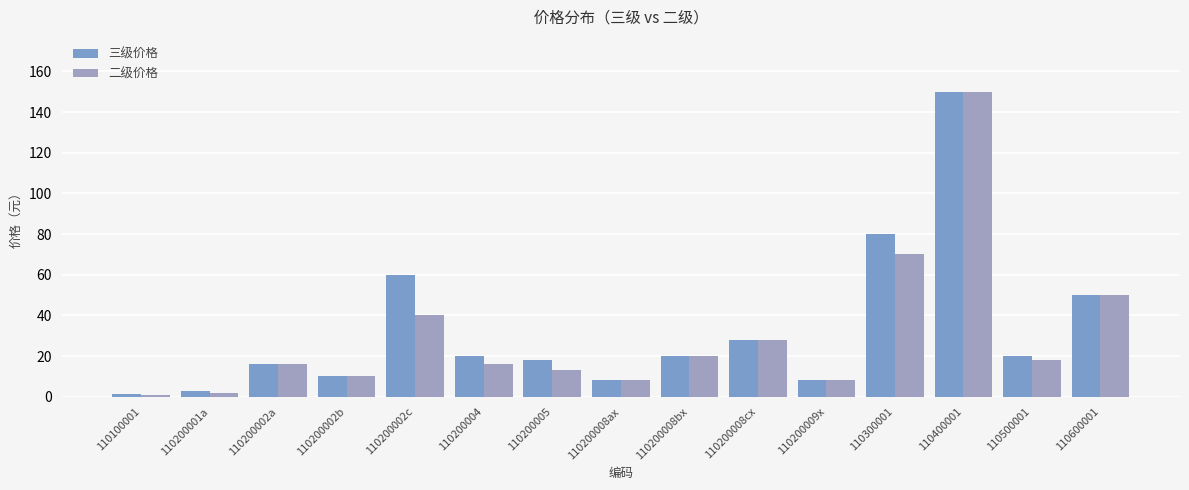

Reading left to right, transcribe all the data shown in this chart.

三级价格: 110100001=1.5	110200001a=3.0	110200002a=16.0	110200002b=10.0	110200002c=60.0	110200004=20.0	110200005=18.0	110200008ax=8.5	110200008bx=20.0	110200008cx=28.0	110200009x=8.5	110300001=80.0	110400001=150.0	110500001=20.0	110600001=50.0
二级价格: 110100001=1.0	110200001a=2.0	110200002a=16.0	110200002b=10.0	110200002c=40.0	110200004=16.0	110200005=13.0	110200008ax=8.5	110200008bx=20.0	110200008cx=28.0	110200009x=8.5	110300001=70.0	110400001=150.0	110500001=18.0	110600001=50.0